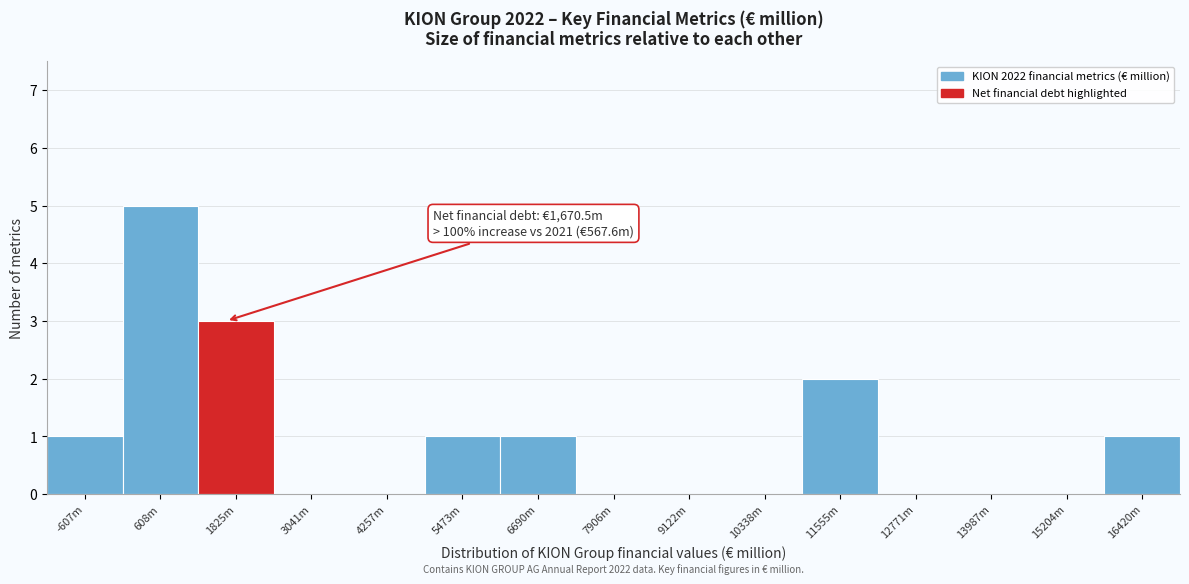

Reading left to right, list all the values displayed in this chart.

-607m=1	608m=5	1825m=3	3041m=0	4257m=0	5473m=1	6690m=1	7906m=0	9122m=0	10338m=0	11555m=2	12771m=0	13987m=0	15204m=0	16420m=1